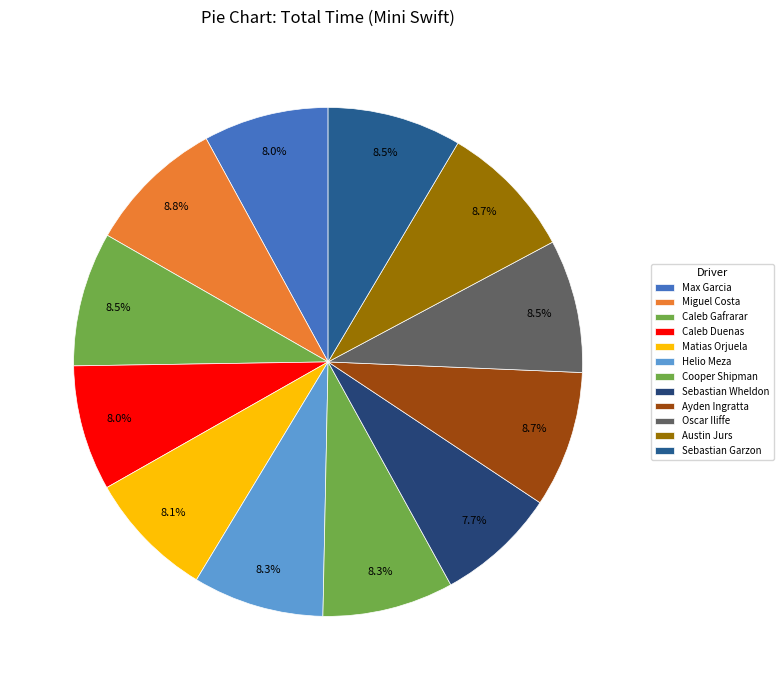

What percentage is the Ayden Ingratta slice, to the nearest percent?

9%